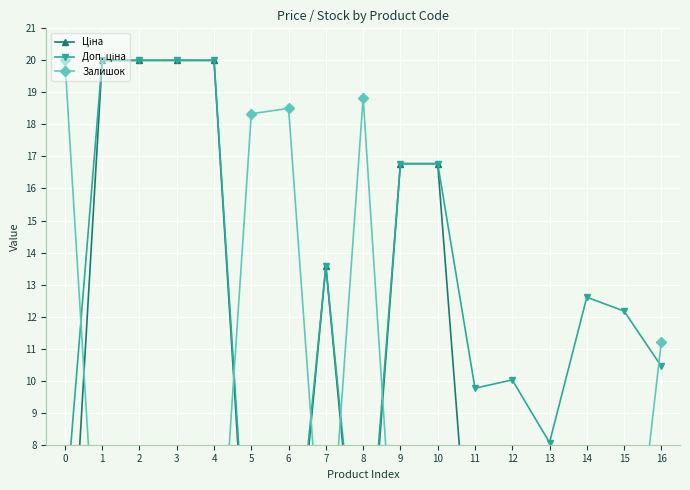

Is the value of Ціна at 3 greater than the value of Доп. ціна at 5?

Yes